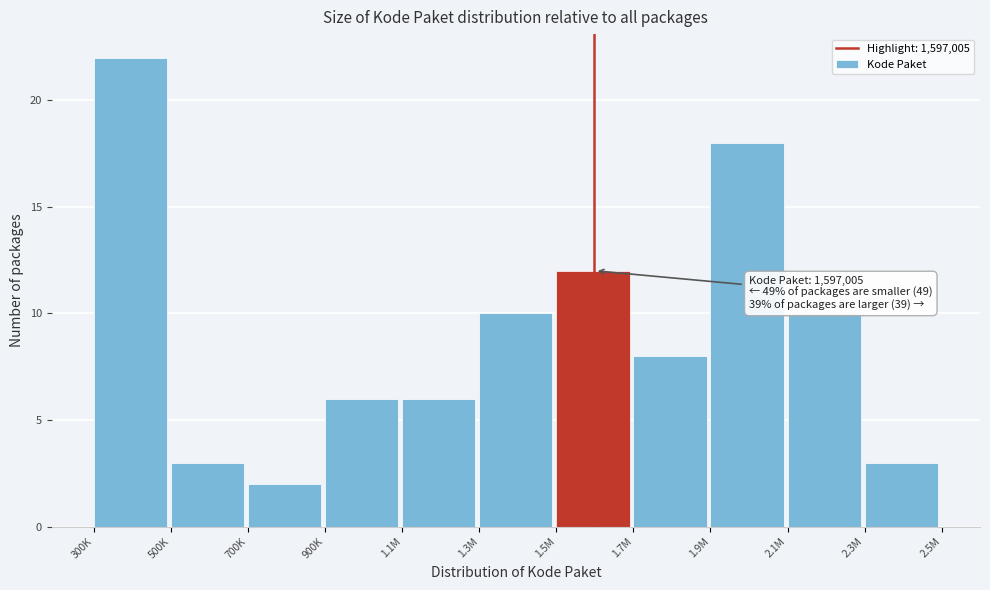

Reading left to right, transcribe all the data shown in this chart.

300K=22	500K=3	700K=2	900K=6	1.1M=6	1.3M=10	1.5M=12	1.7M=8	1.9M=18	2.1M=10	2.3M=3